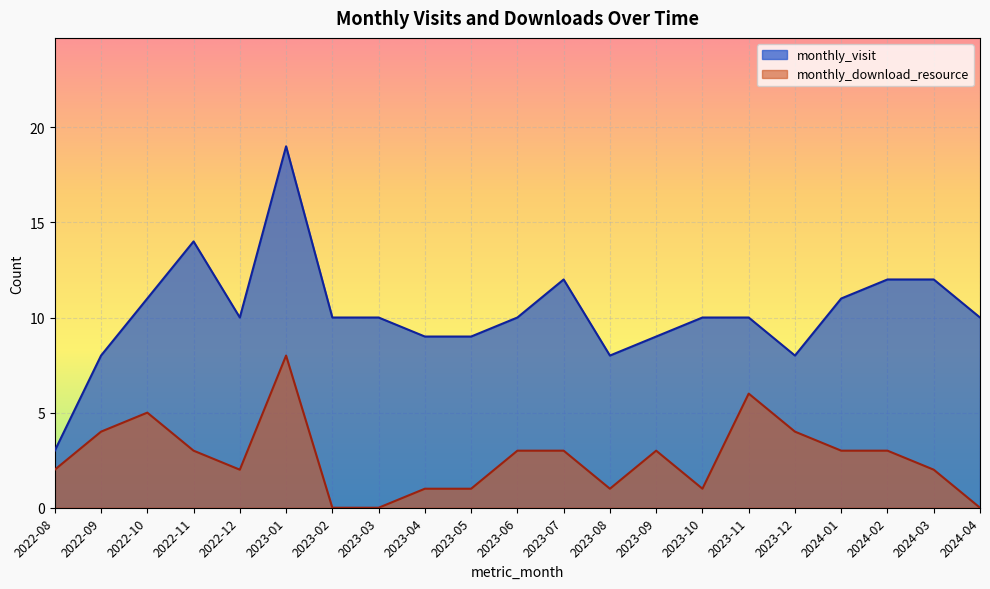

True or false: monthly_download_resource and monthly_visit cross at least once.

False